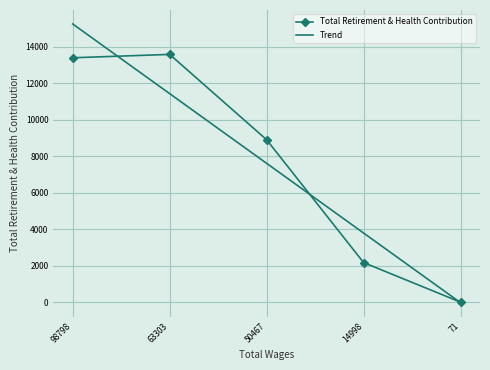

Where is the first local maximum for Total Retirement & Health Contribution?

63303